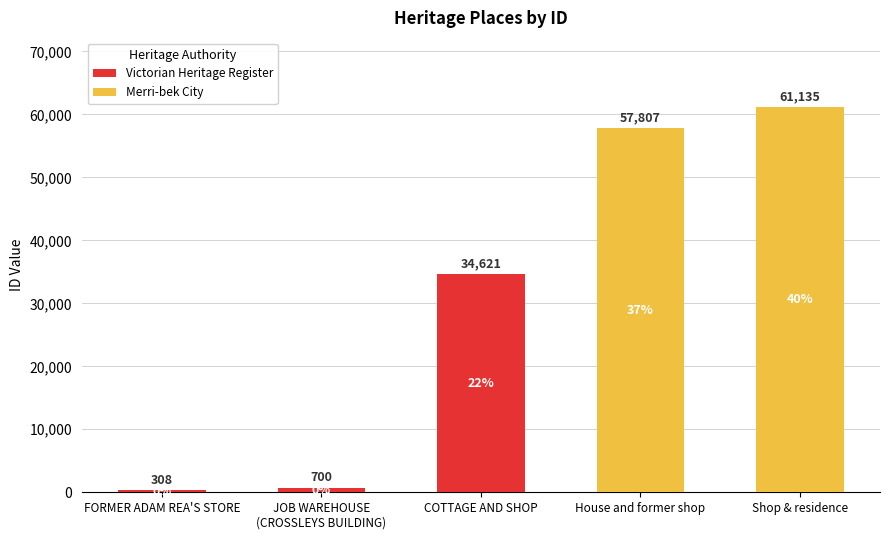

True or false: the data shows 61135 at Shop & residence.

True